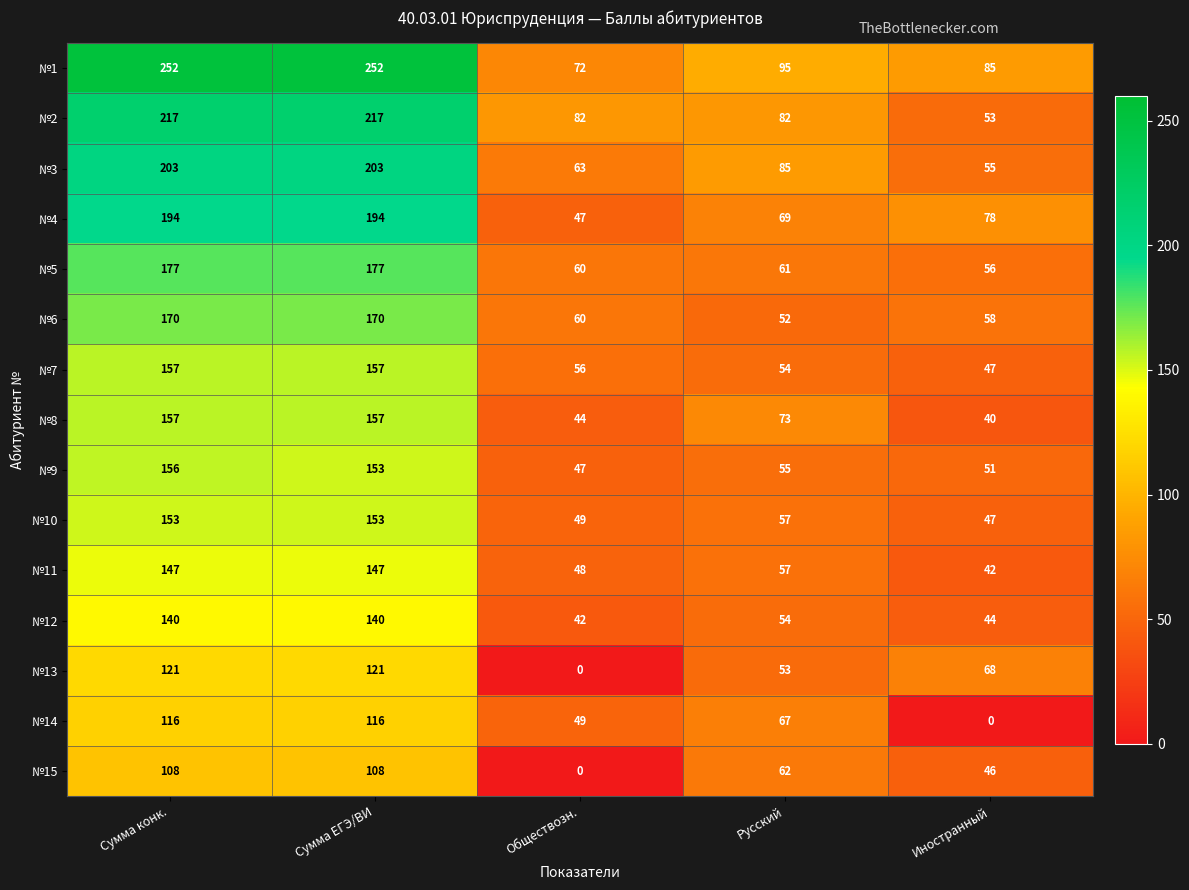

What is the total value across all series at Русский?

976